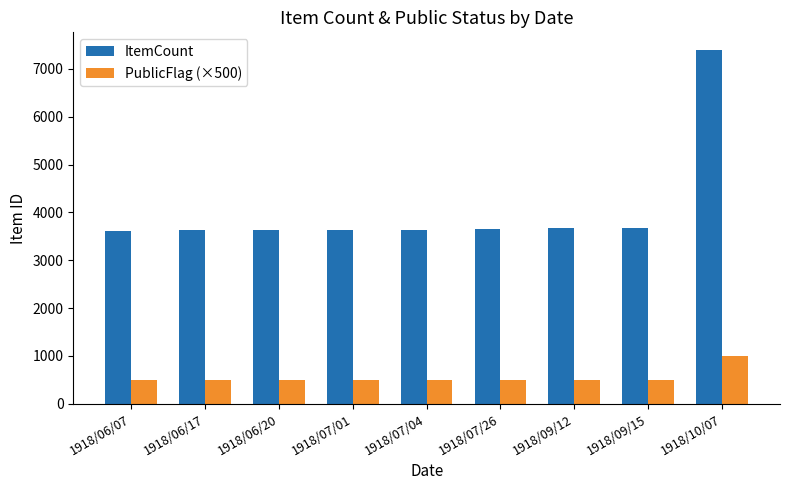

What is the sum of all ItemCount values?

36523